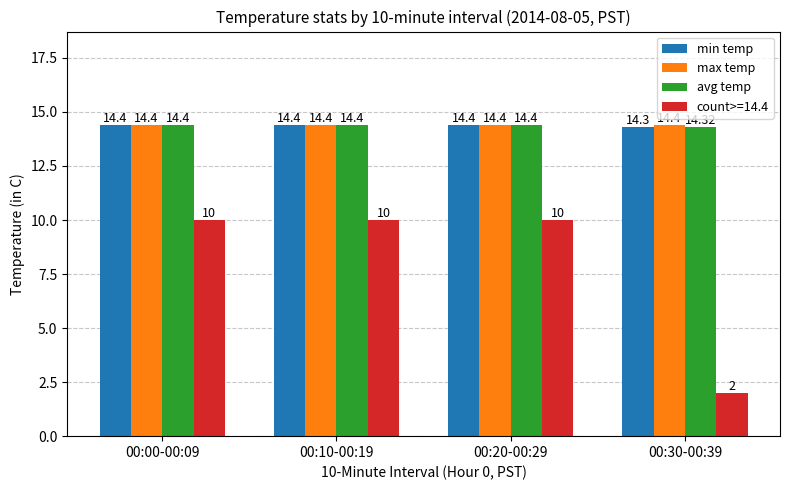

True or false: max temp has a value of 6.1 at 00:10-00:19.

False